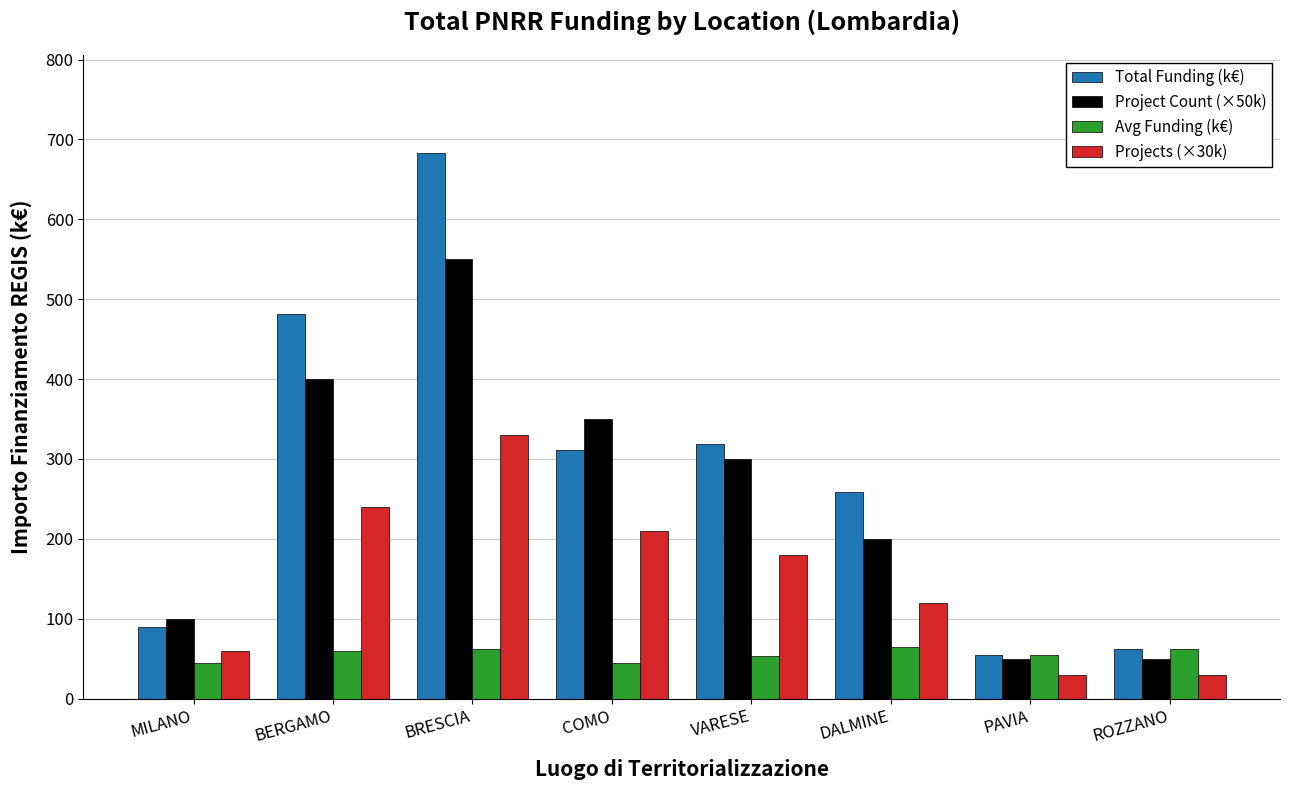

What is the average value of the Total Funding (k€) series?

282.4